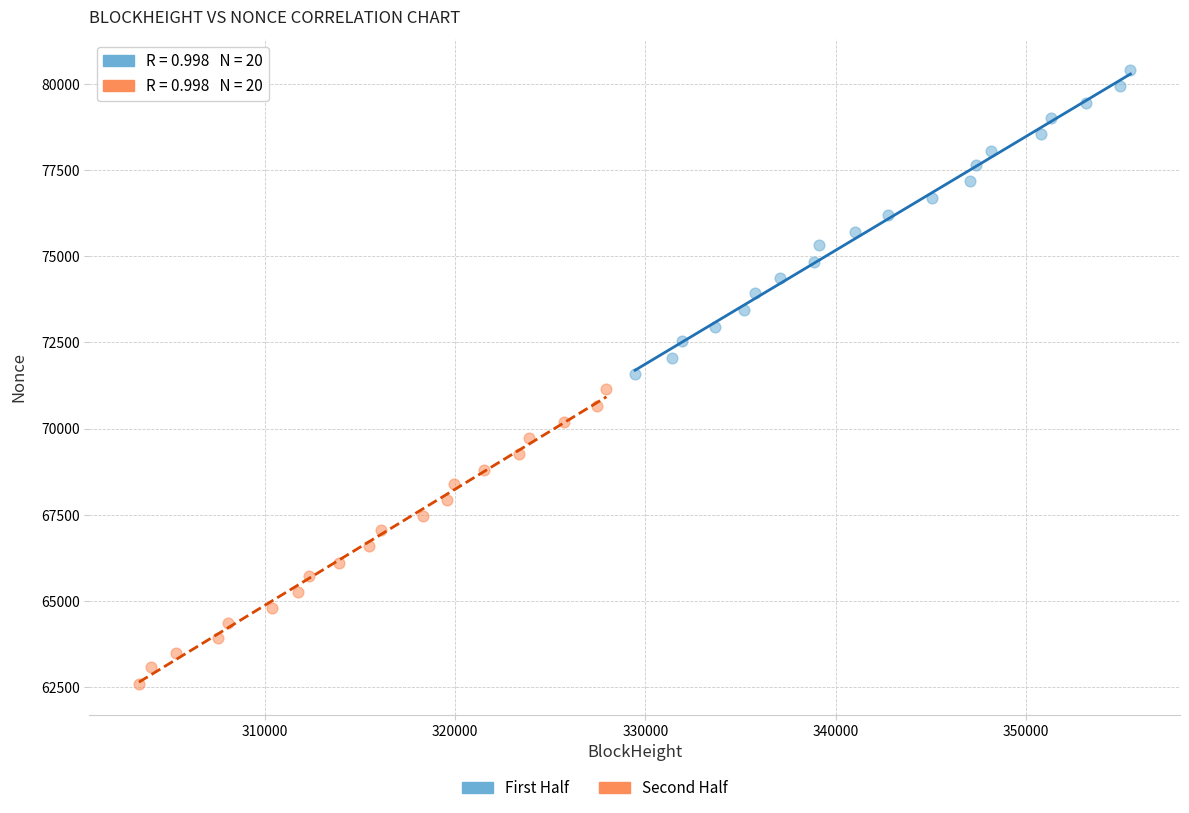

Which series reaches the minimum Y coordinate?

Second Half